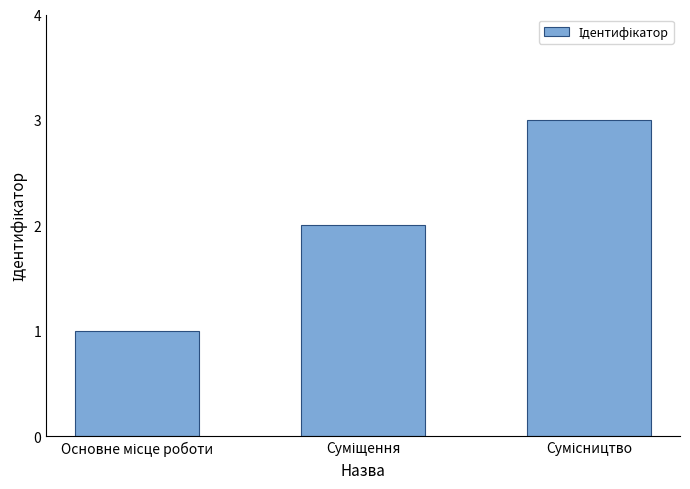

What is the greatest value displayed?

3